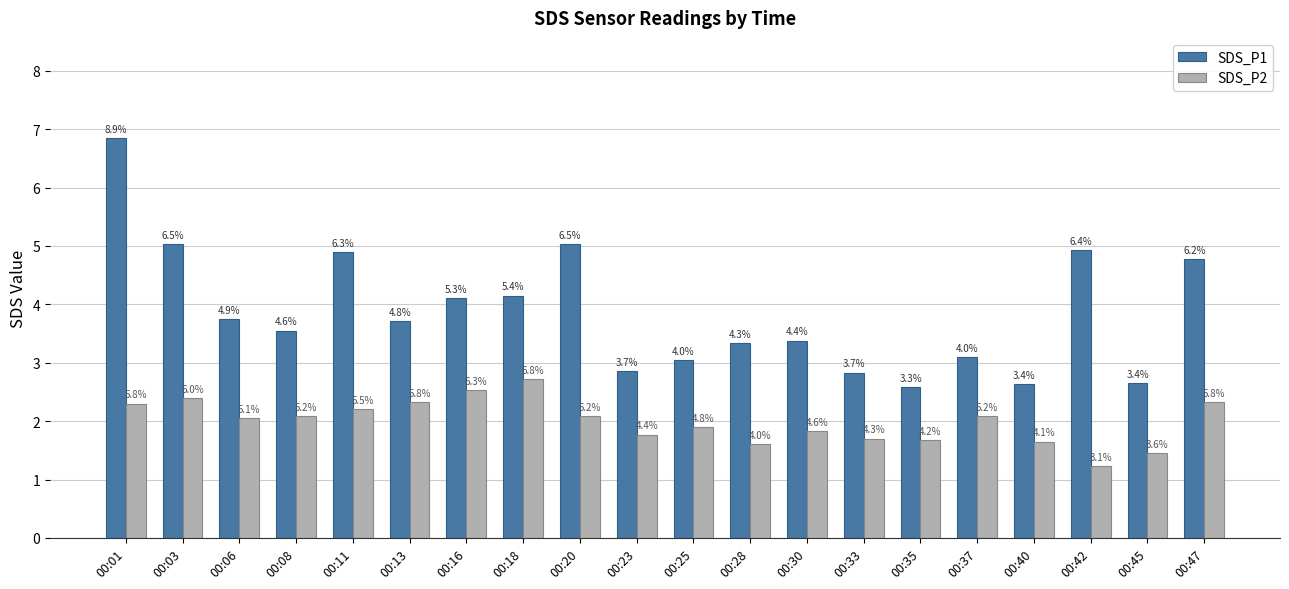

What is the sum of all SDS_P1 values?

77.2